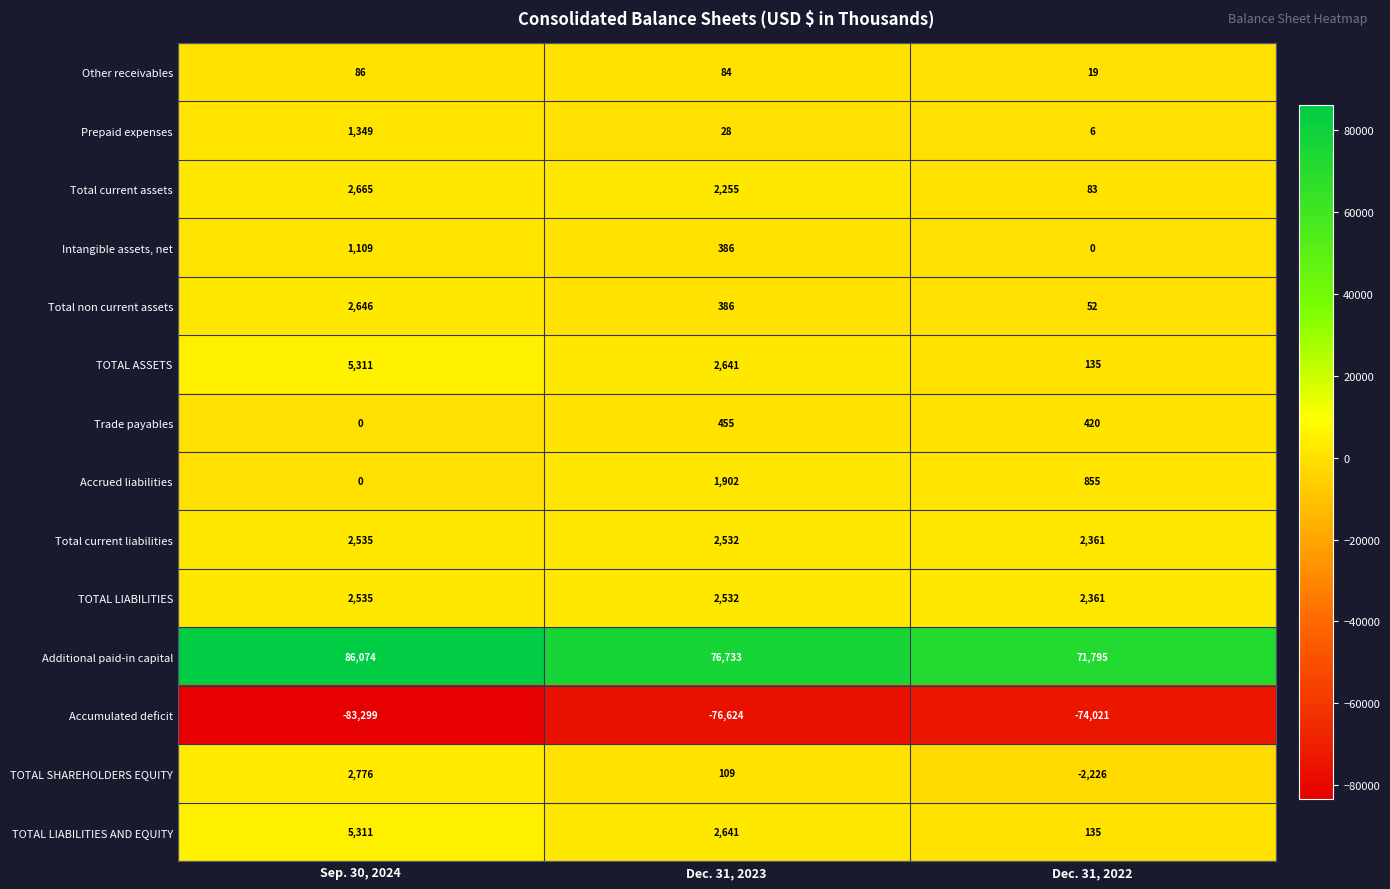

Where is Intangible assets, net nearest to the value 554?

Dec. 31, 2023